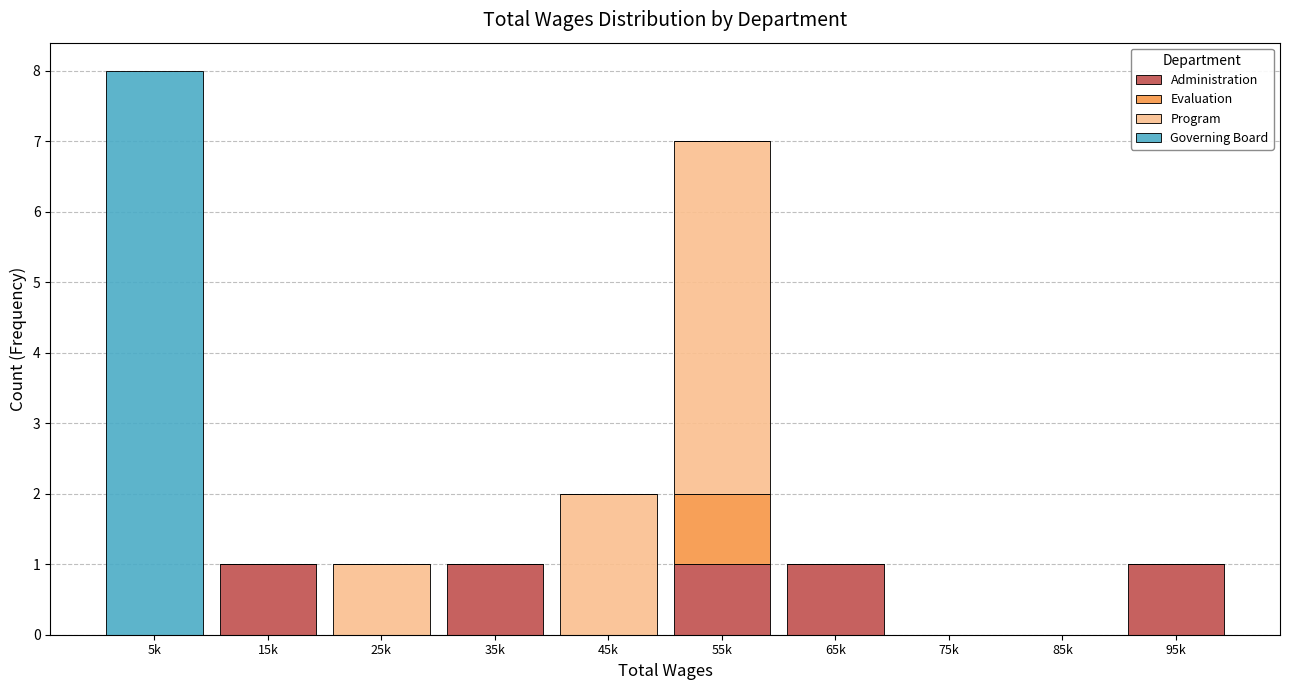

At which category is the sum across all series the highest?

5k